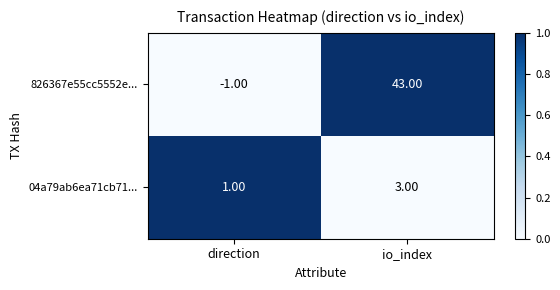

Which category has the lowest value across all series?

direction